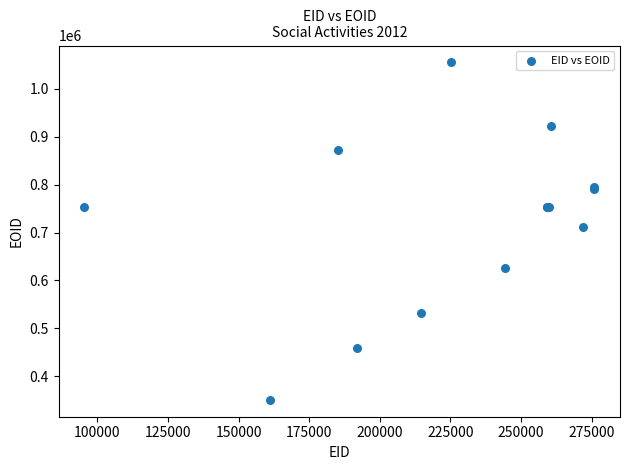

What Y value in the scatter plot is closest to 703063?

711867